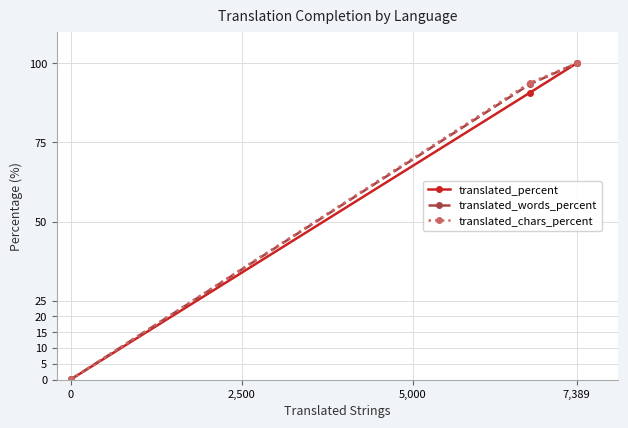

What is the maximum value for translated_percent?

100.0